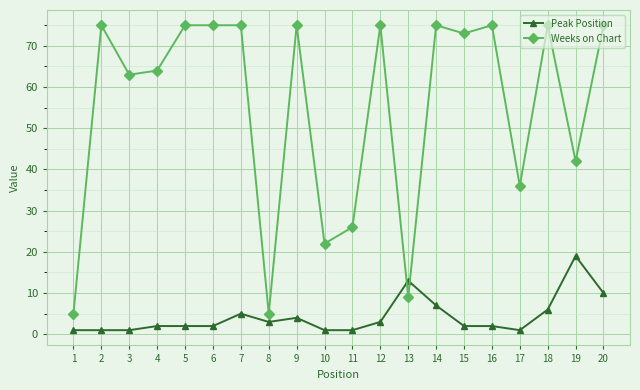

Between 7 and 19, which series saw the biggest shift?

Weeks on Chart